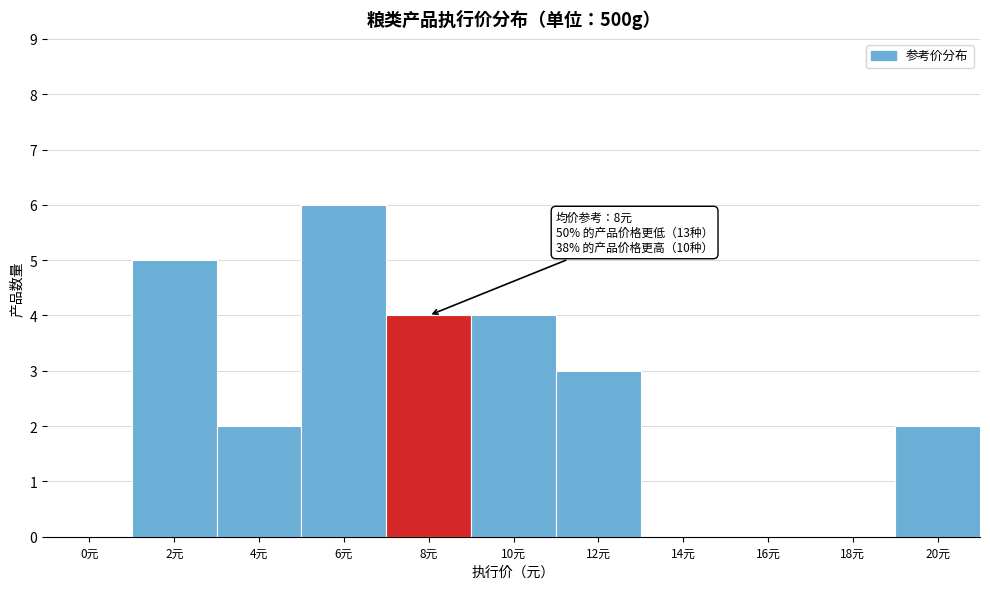

Reading right to left, transcribe all the data shown in this chart.

20元=2	18元=0	16元=0	14元=0	12元=3	10元=4	8元=4	6元=6	4元=2	2元=5	0元=0